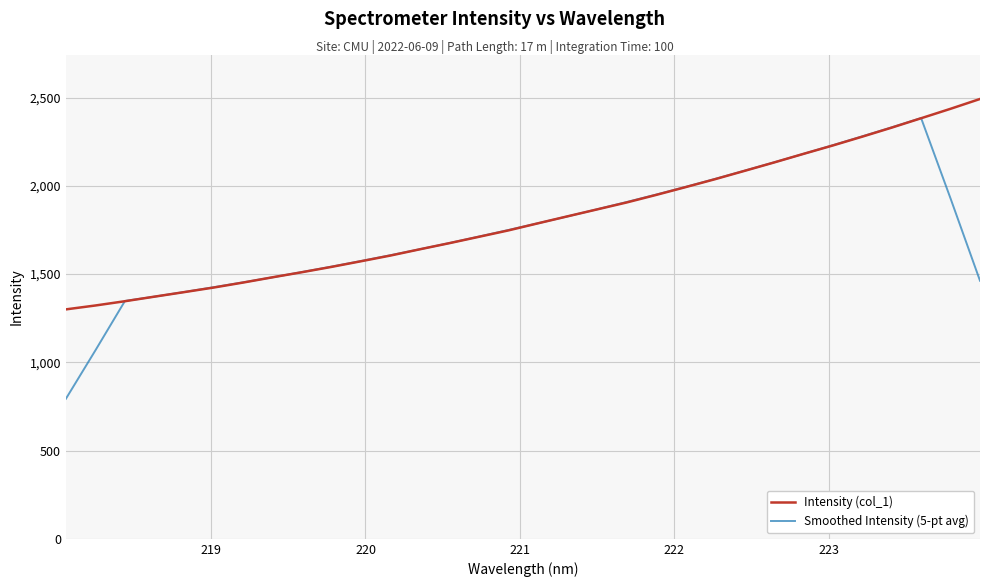

What are all the series names shown in the legend?

Intensity (col_1), Smoothed Intensity (5-pt avg)